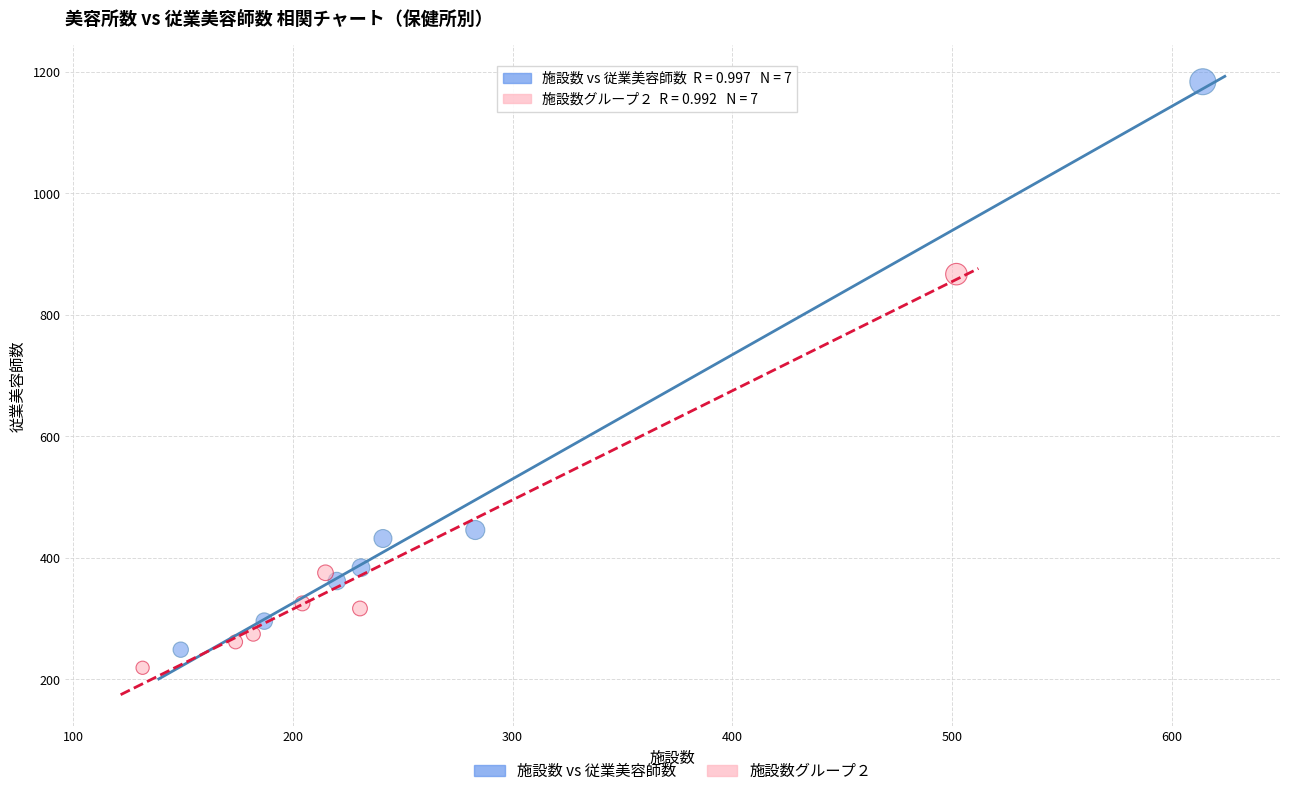

Which series contains the lowest Y value?

施設数グループ２